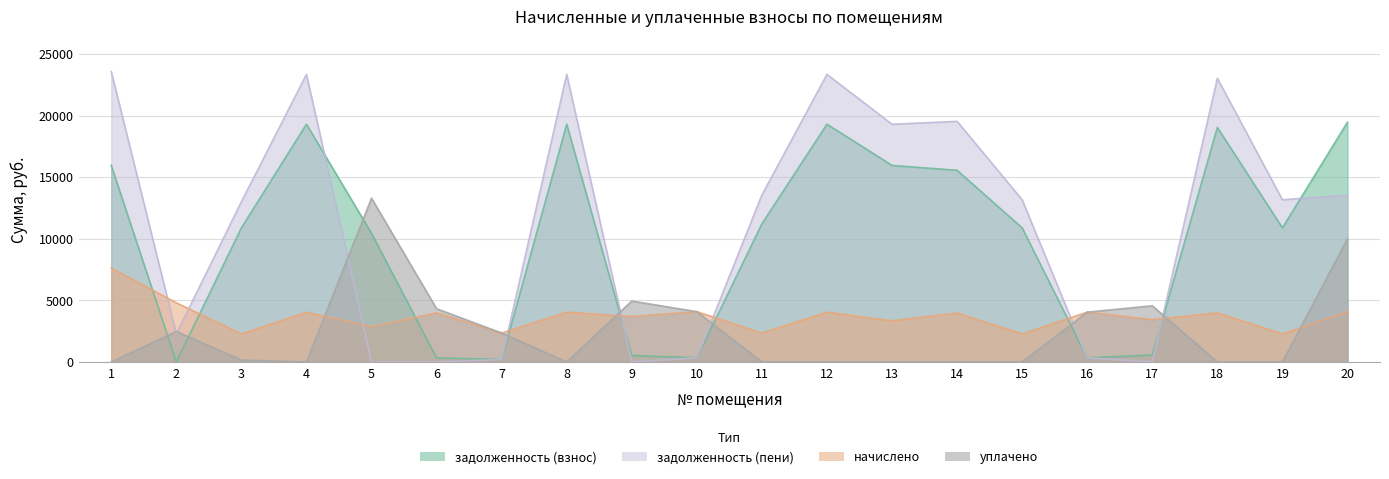

Reading left to right, list all the values displayed in this chart.

задолженность (взнос): 15949.7	0.0	10882.2	19295.5	10436.9	332.3	195.6	19295.5	521.9	340.2	11207.0	19295.5	15949.7	15554.3	10882.2	336.8	562.6	19035.6	10882.2	19457.9
задолженность (пени): 23572.8	2272.6	13001.5	23337.1	0.6	0.0	195.7	23337.1	0.0	340.2	13554.5	23337.1	19290.5	19527.8	13161.6	336.6	0.0	23022.7	13161.6	13533.4
начислено: 7623.1	4803.6	2279.4	4041.6	2853.6	3987.1	2347.4	4041.6	3687.7	4082.4	2347.4	4041.6	3340.8	3973.6	2279.4	4041.6	3436.1	3987.1	2279.4	4075.6
уплачено: 0.0	2474.3	160.1	0.0	13289.9	4319.6	2347.3	0.0	4941.2	4082.4	0.0	0.0	0.0	0.0	0.0	4041.8	4559.0	0.0	0.0	10000.0